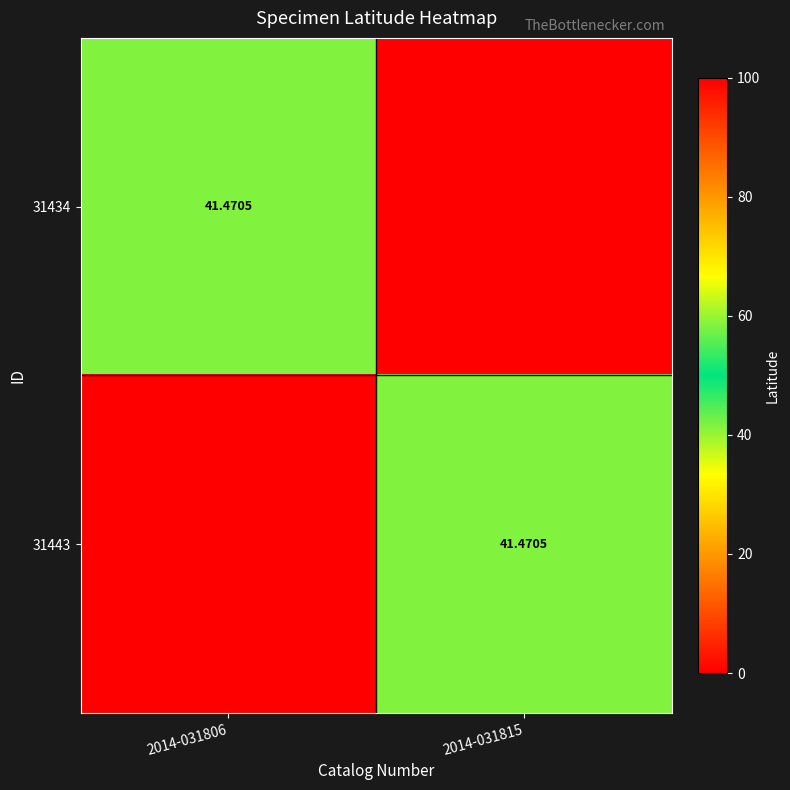

Which series has the largest total across all categories?

31434